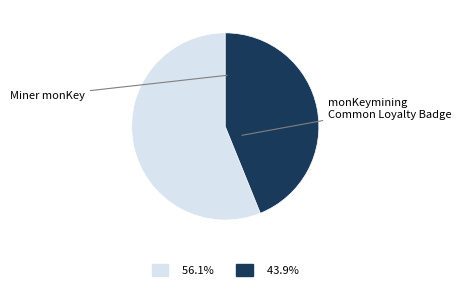

Which has a higher value, monKeymining Common Loyalty Badge or Miner monKey?

Miner monKey